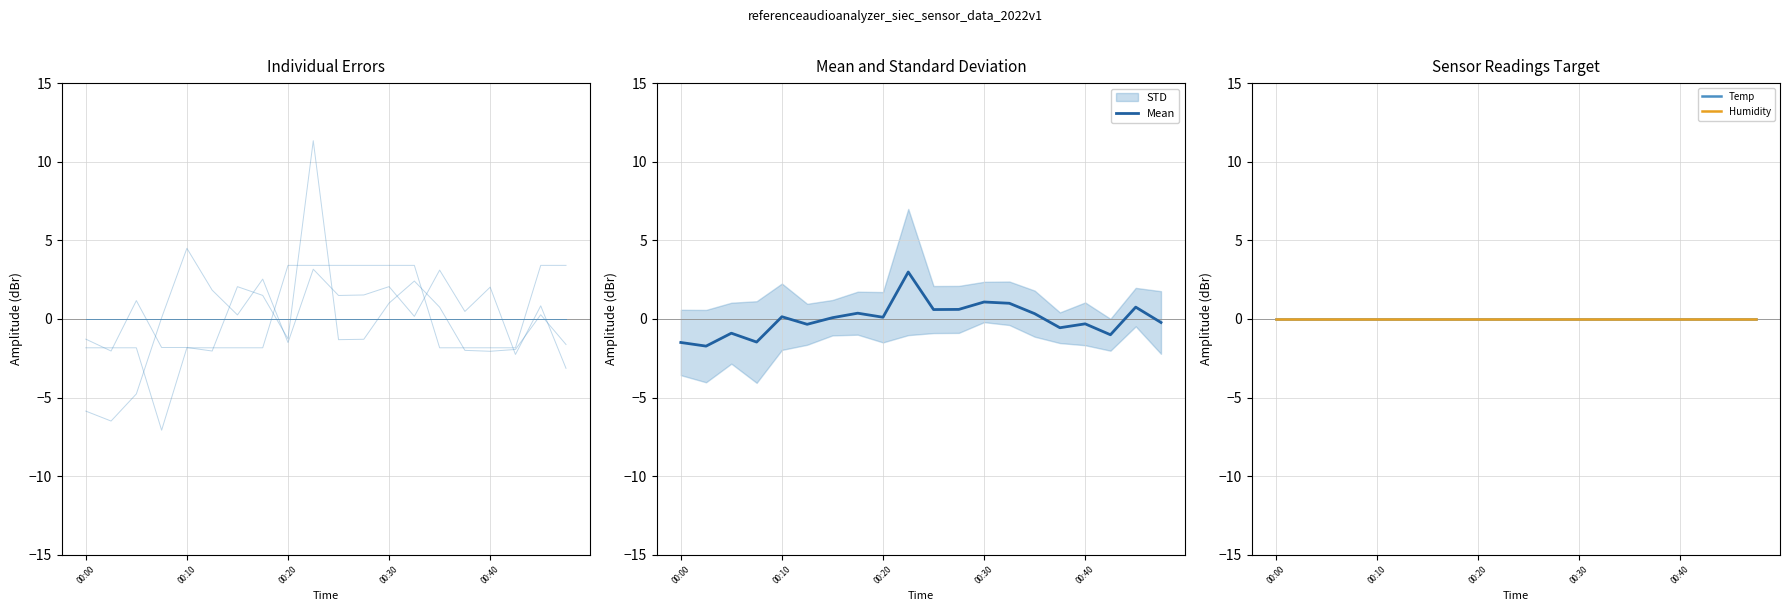

At which category does Samples reach its first local valley?

00:02